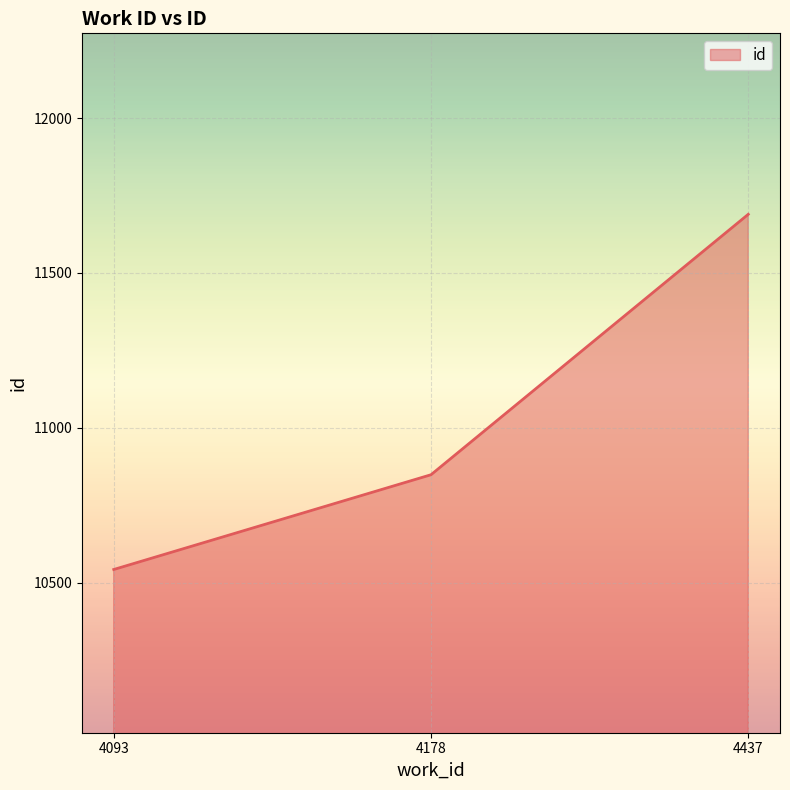

Is it true that the value at 4437 is 11689?

True